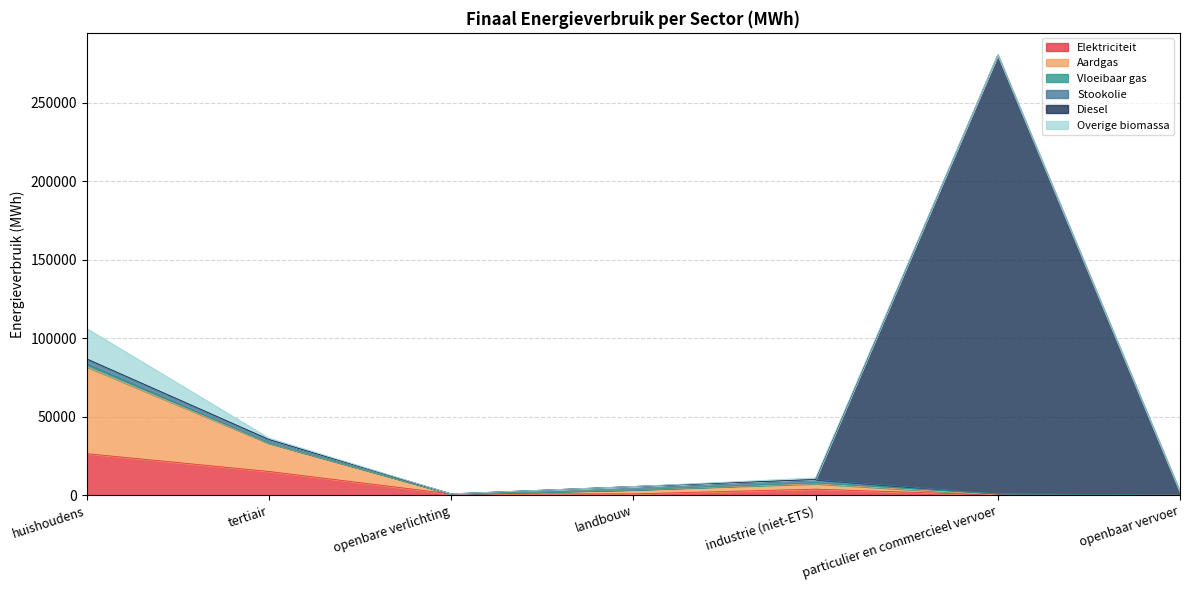

What is the greatest value displayed?

279749.3